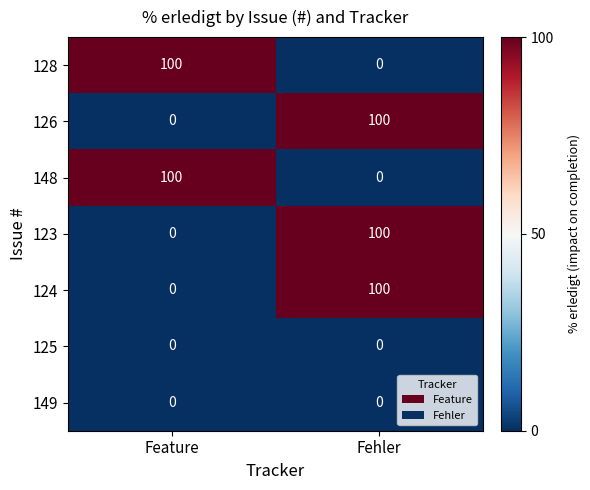

What is the sum of all 126 values?

100